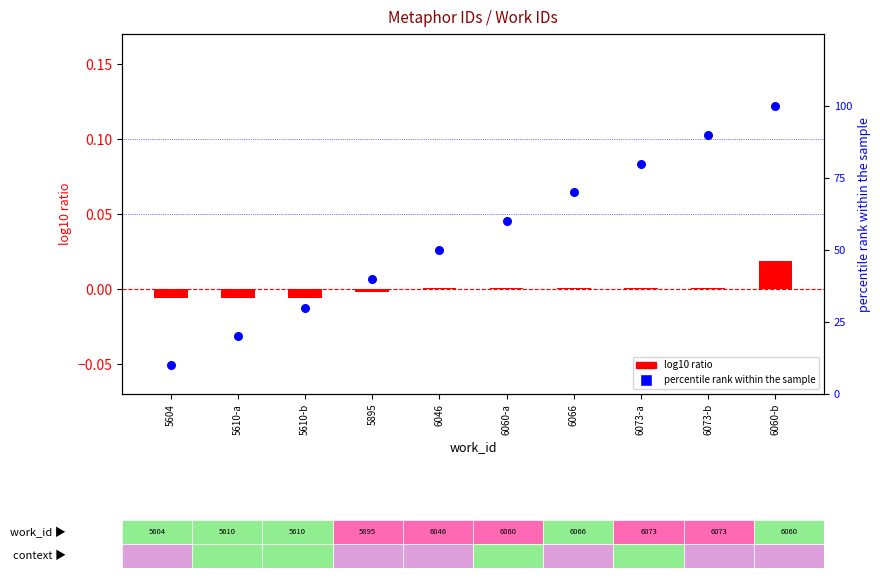

What are all the series names shown in the legend?

log10 ratio, percentile rank within the sample